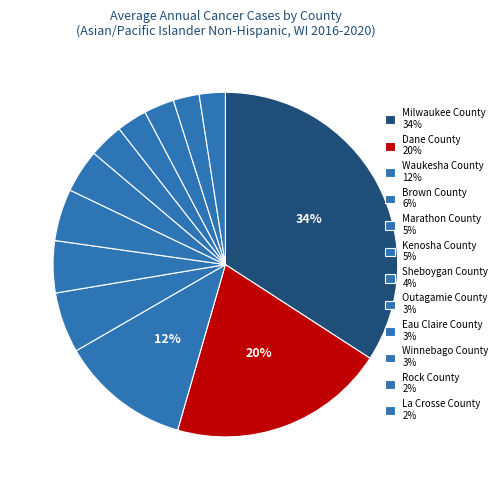

Rank the categories by value from lowest to highest.

Rock County, La Crosse County, Eau Claire County, Winnebago County, Outagamie County, Sheboygan County, Marathon County, Kenosha County, Brown County, Waukesha County, Dane County, Milwaukee County